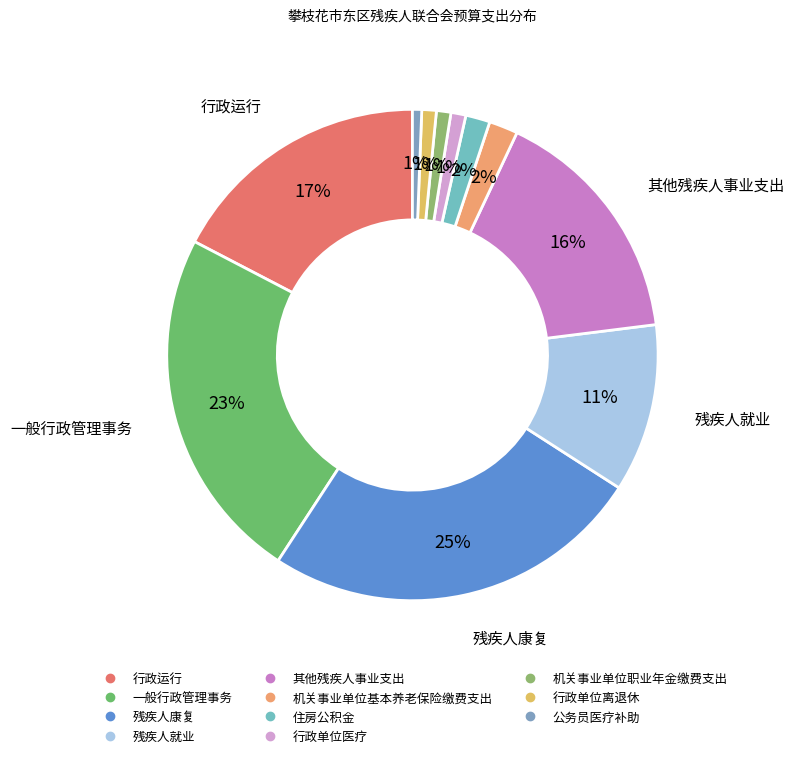

True or false: 残疾人就业 accounts for 11% of the total.

True